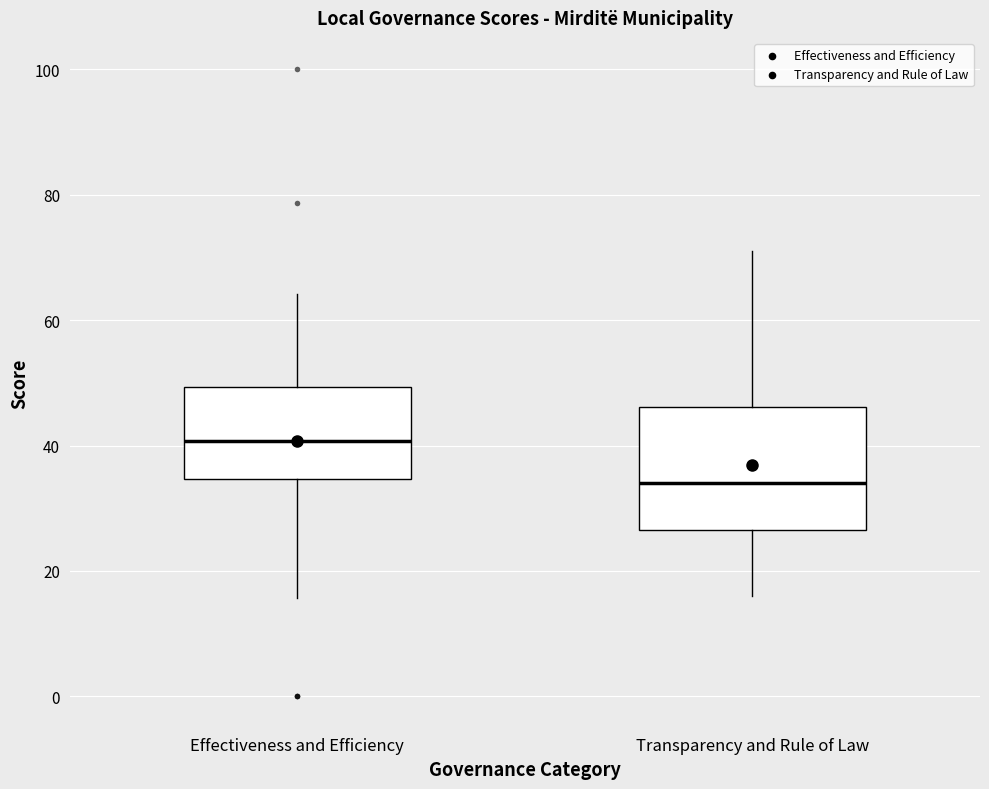

Reading left to right, transcribe this box plot: for each box, give where its median line is, the range the box spans, and where its two whiskers end, as read against the y-axis. The values are not printed on the chart, so give them approximately, as read against the axis.

Effectiveness and Efficiency: median 40, box 34 to 50, whiskers 16 to 64
Transparency and Rule of Law: median 34, box 26 to 46, whiskers 16 to 72